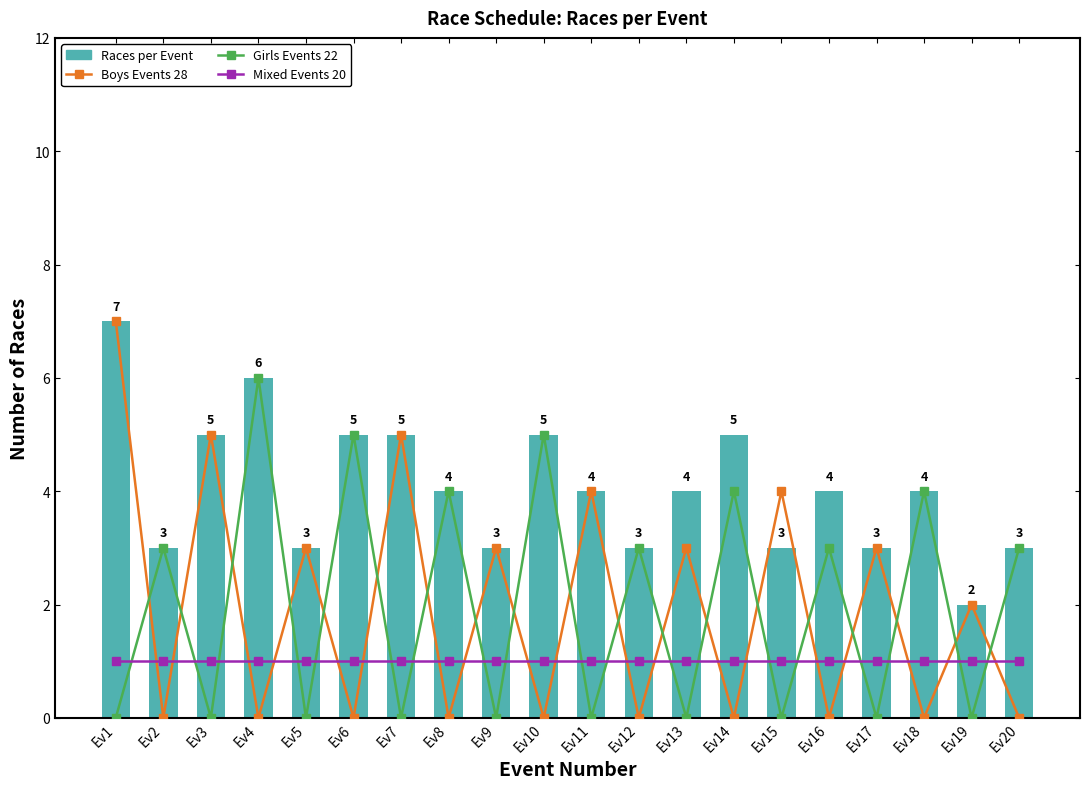

What is the sum of all Mixed Events 20 values?

20